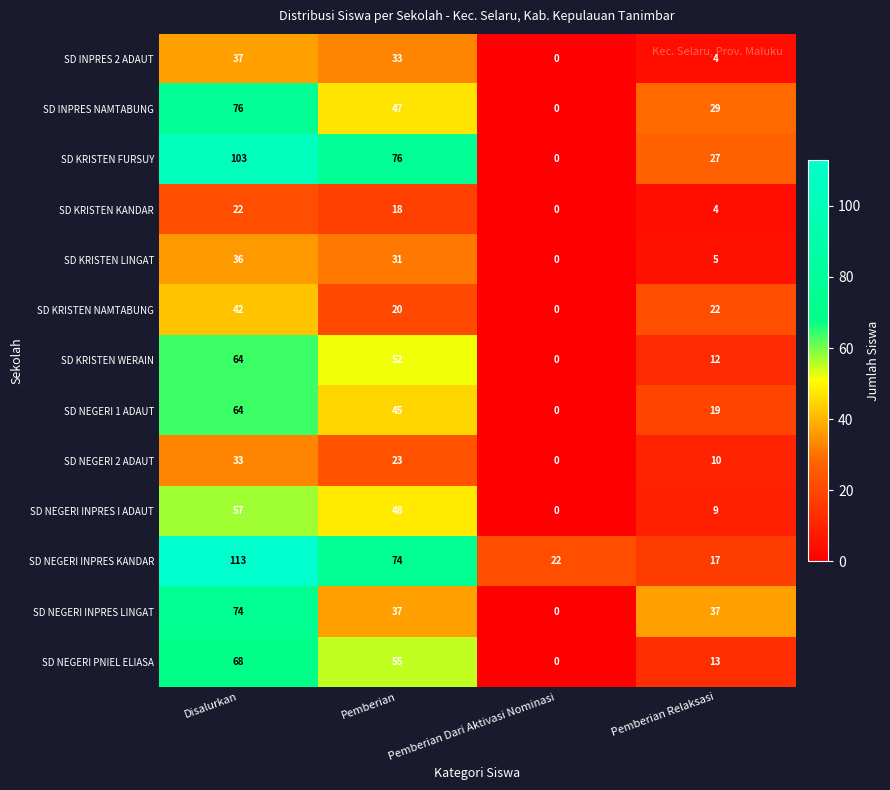

List the labels in order of SD KRISTEN KANDAR value, smallest first.

Pemberian Dari Aktivasi Nominasi, Pemberian Relaksasi, Pemberian, Disalurkan